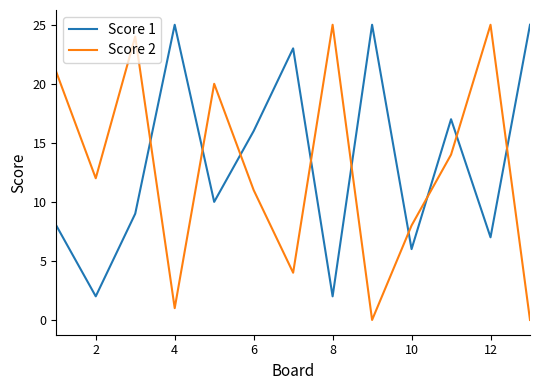

Which series has the widest spread of values?

Score 2